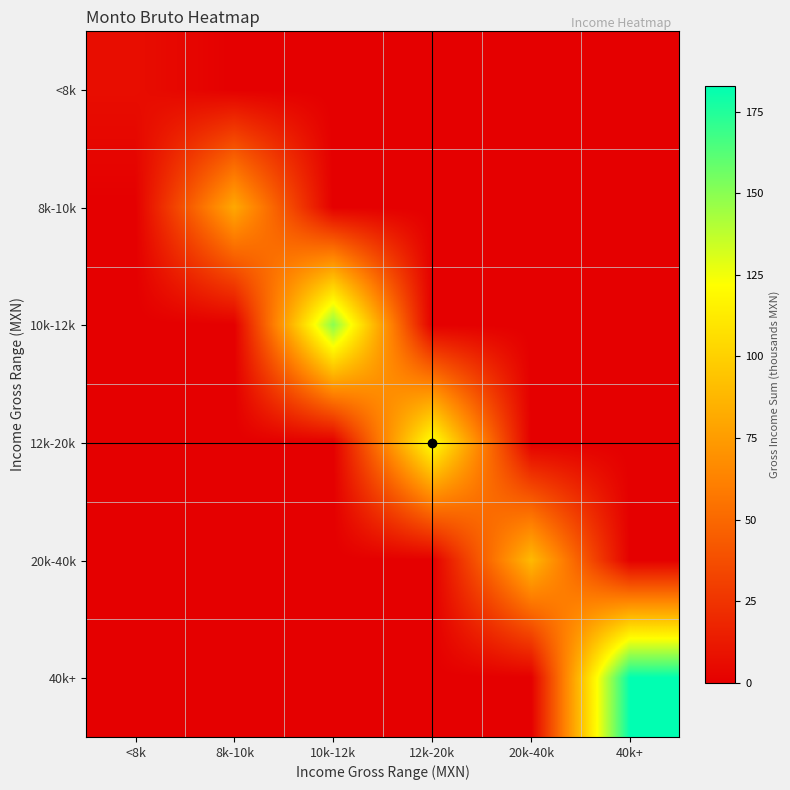

Which series has the largest total across all categories?

40k+